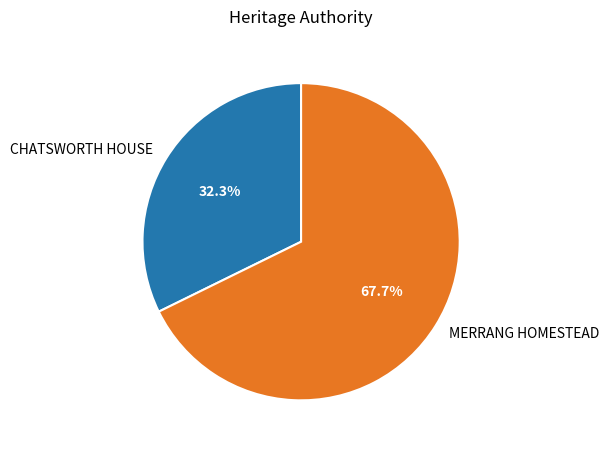

Rank the categories by value from lowest to highest.

CHATSWORTH HOUSE, MERRANG HOMESTEAD